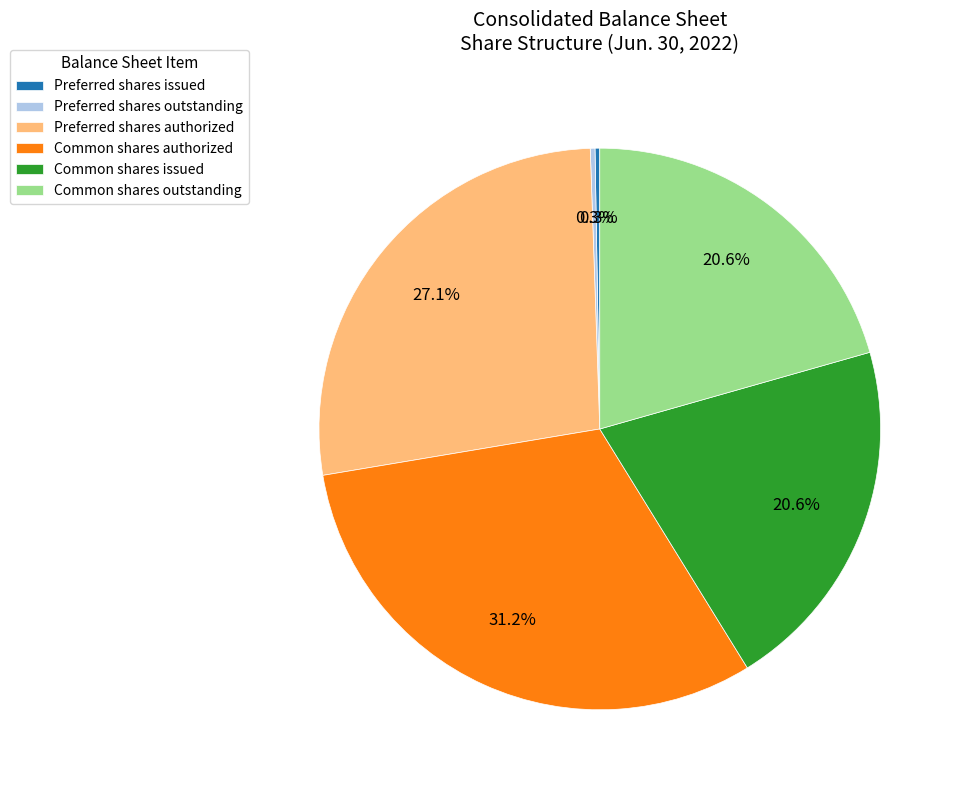

What is the largest slice in the pie chart?

Common shares authorized